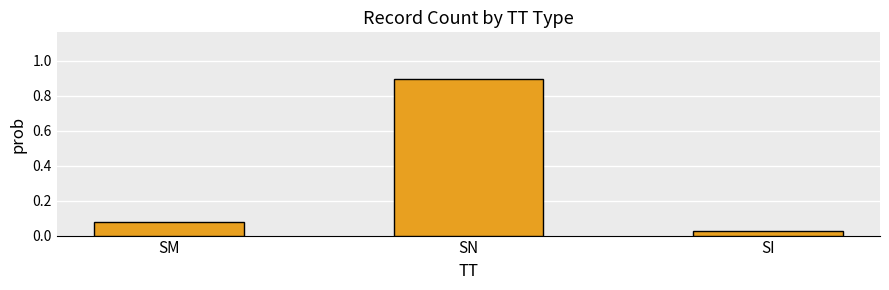

How many bars are there in total?

3